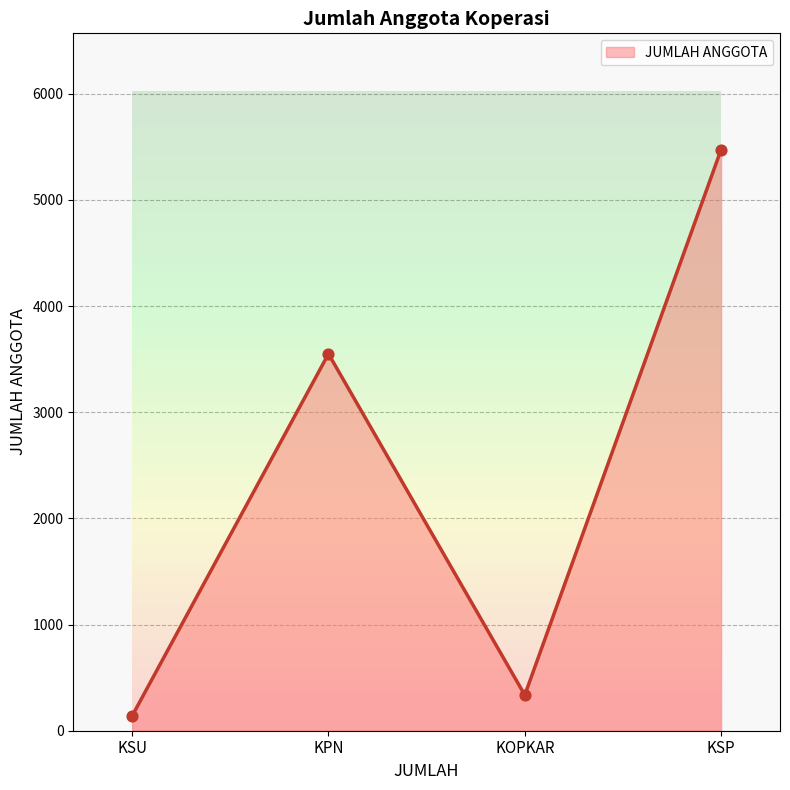

What is the change in value from KSU to KOPKAR?

+196